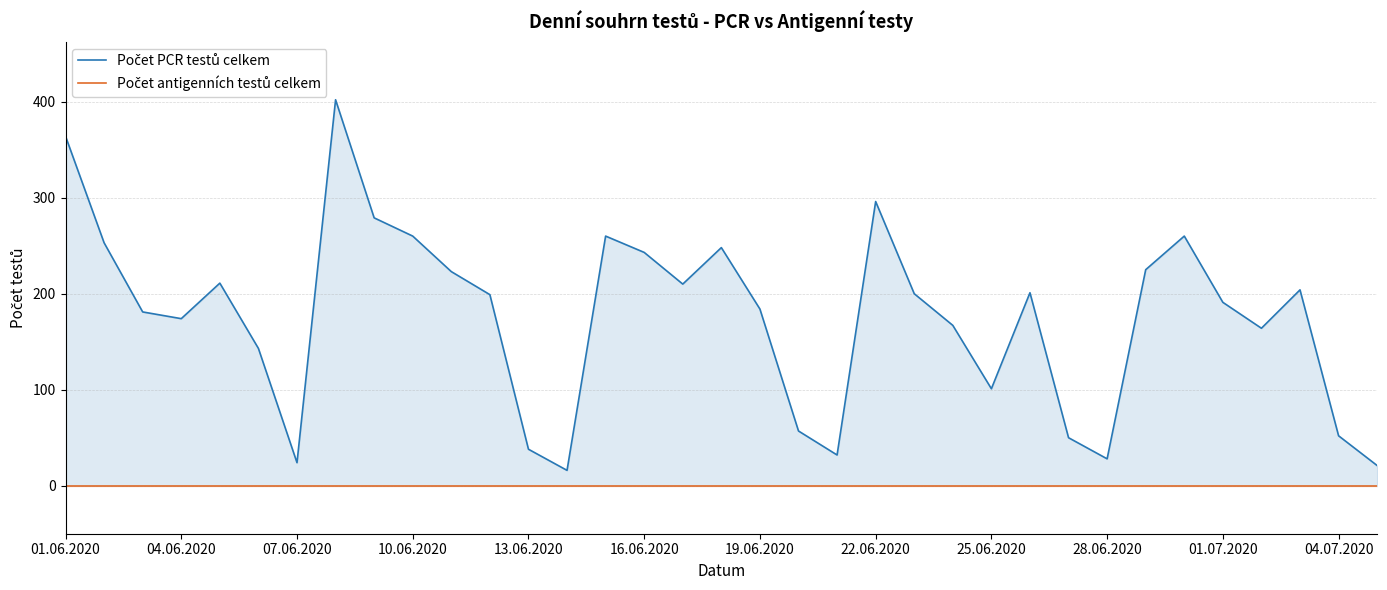

Is the value of Počet antigenních testů celkem at 30 greater than the value of Počet PCR testů celkem at 34?

No